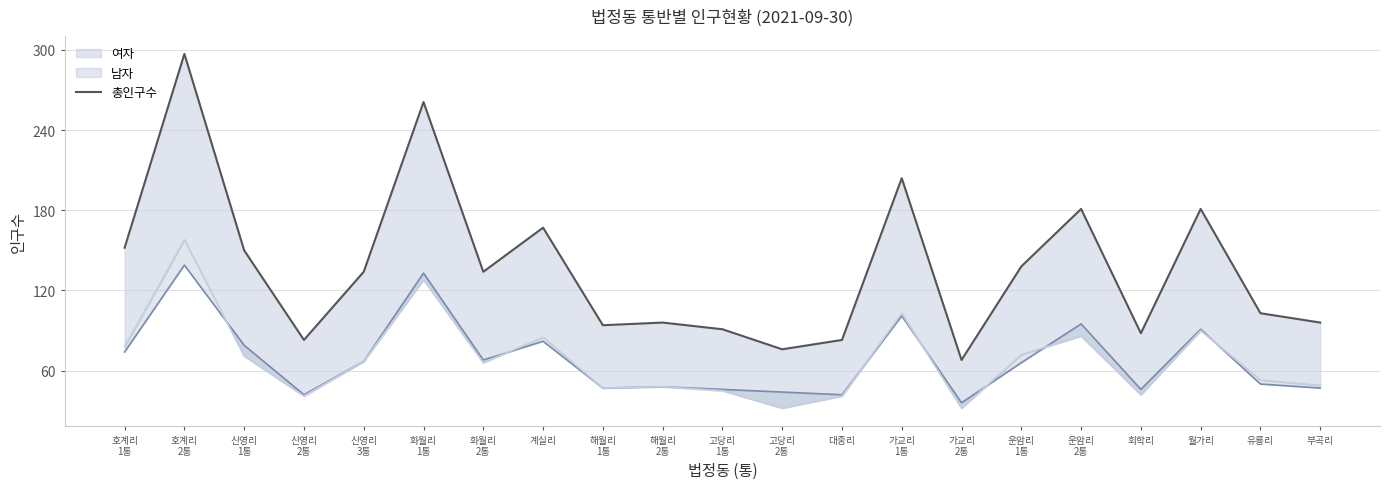

Which has a higher value, 월가리 or 호계리
1통?

월가리